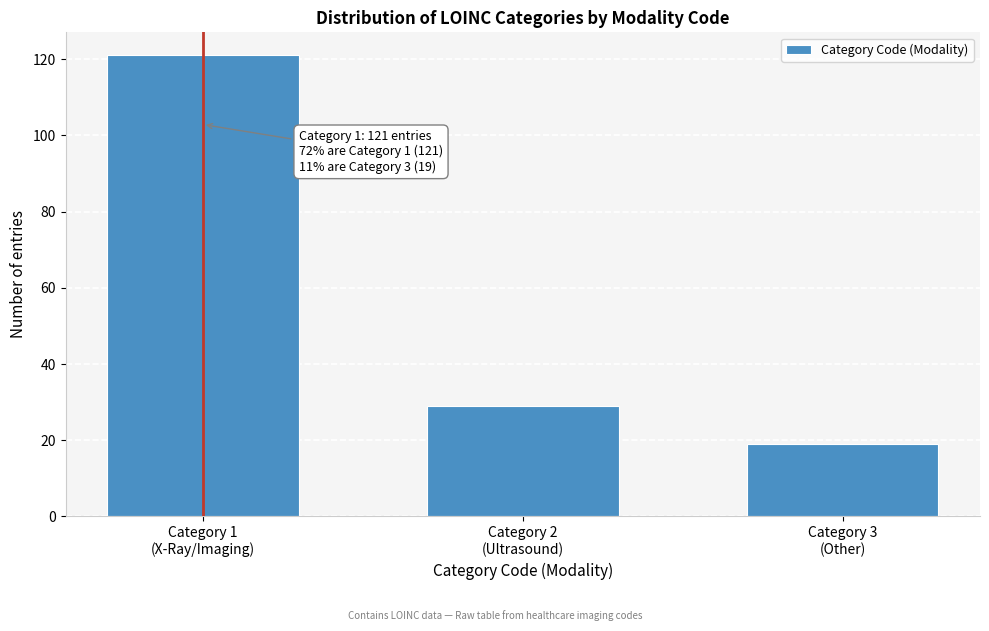

Reading right to left, transcribe all the data shown in this chart.

19	29	121